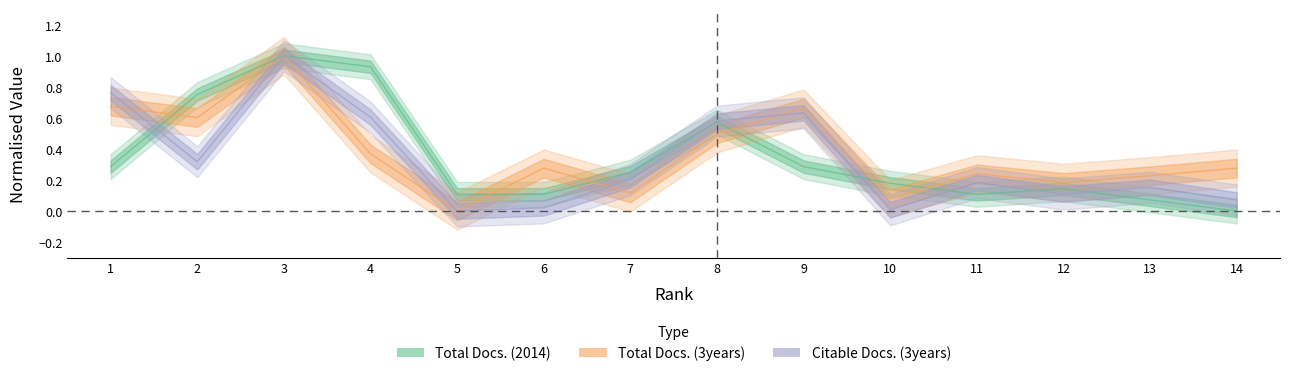

At which label does Total Docs. (3years) reach its minimum?

5